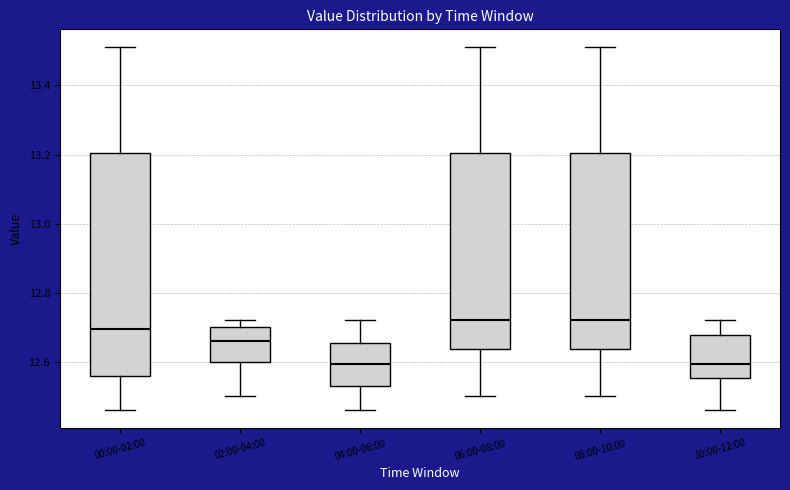

Where is the lower edge of the box for 00:00-02:00 on the y-axis? The values are not printed on the chart, so give them approximately, as read against the axis.

12.56